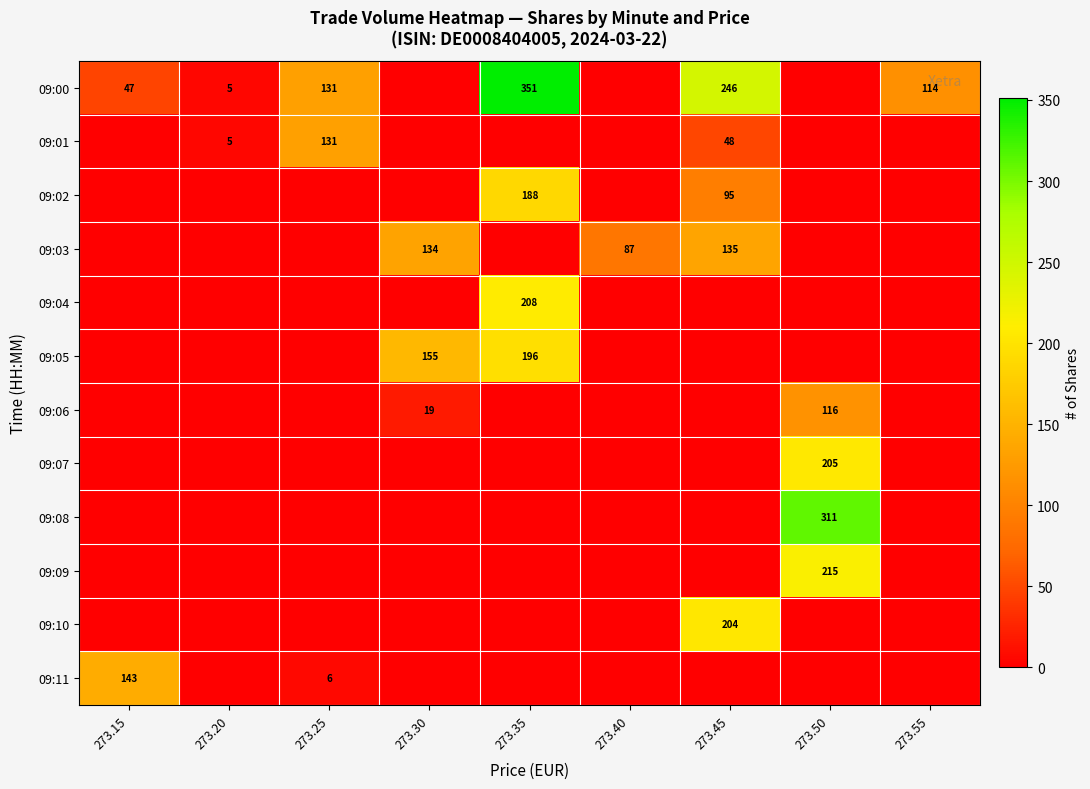

Count the number of categories in the chart.

9